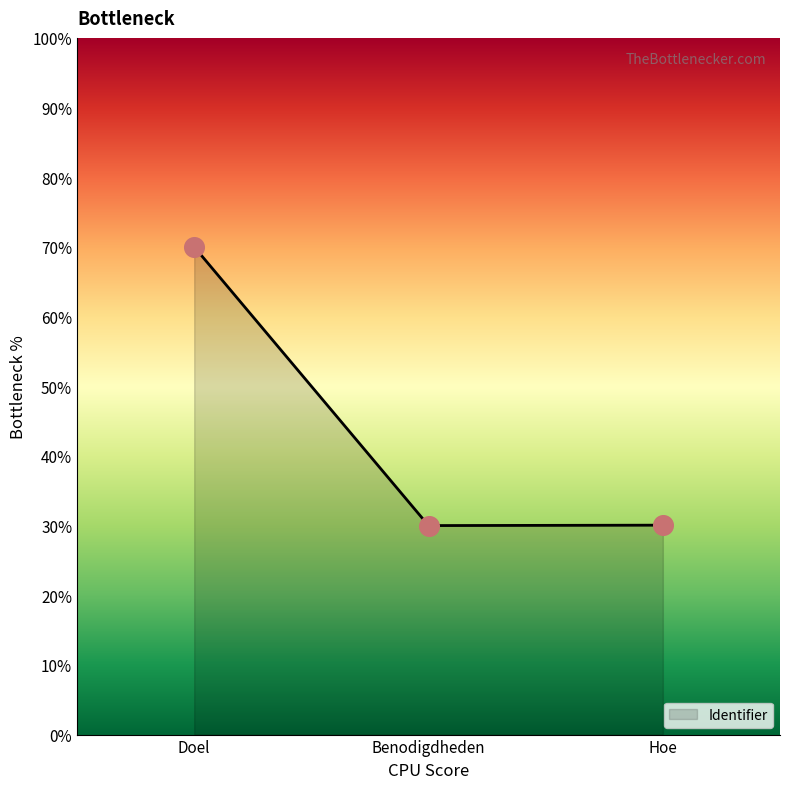

Approximately how many times larger is the value at Doel compared to Benodigdheden?

2.3